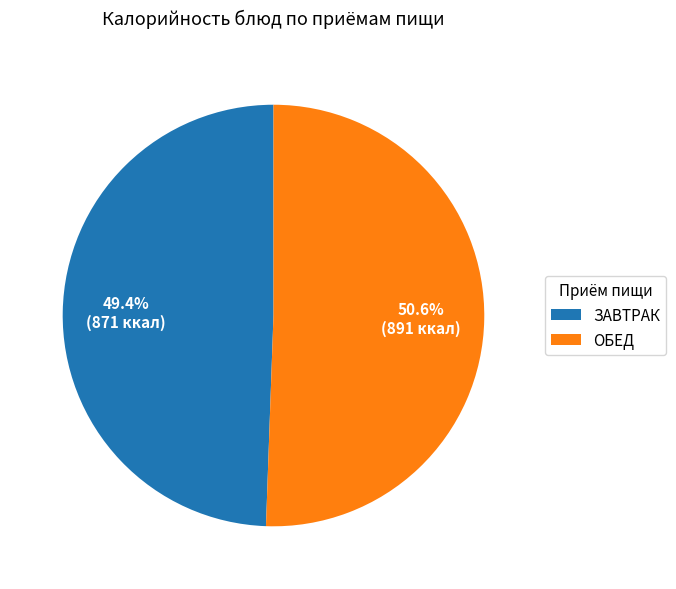

How many slices are in this pie chart?

2